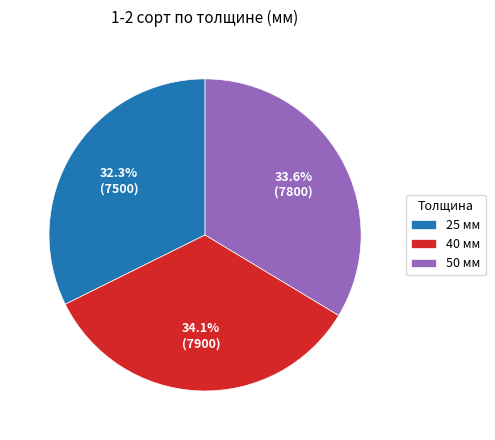

How many segments does this pie chart have?

3